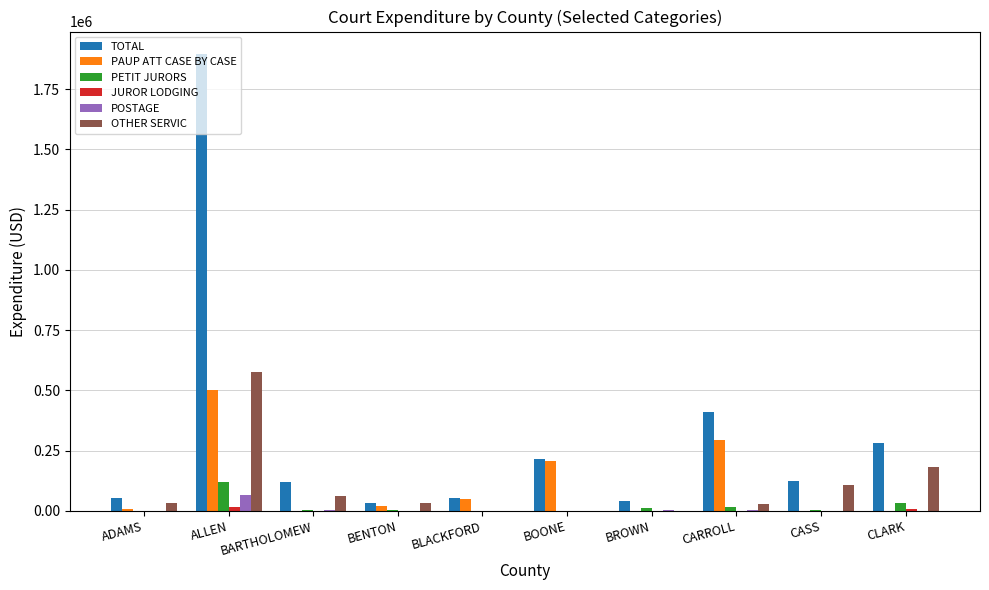

Does the chart contain stacked bars?

No